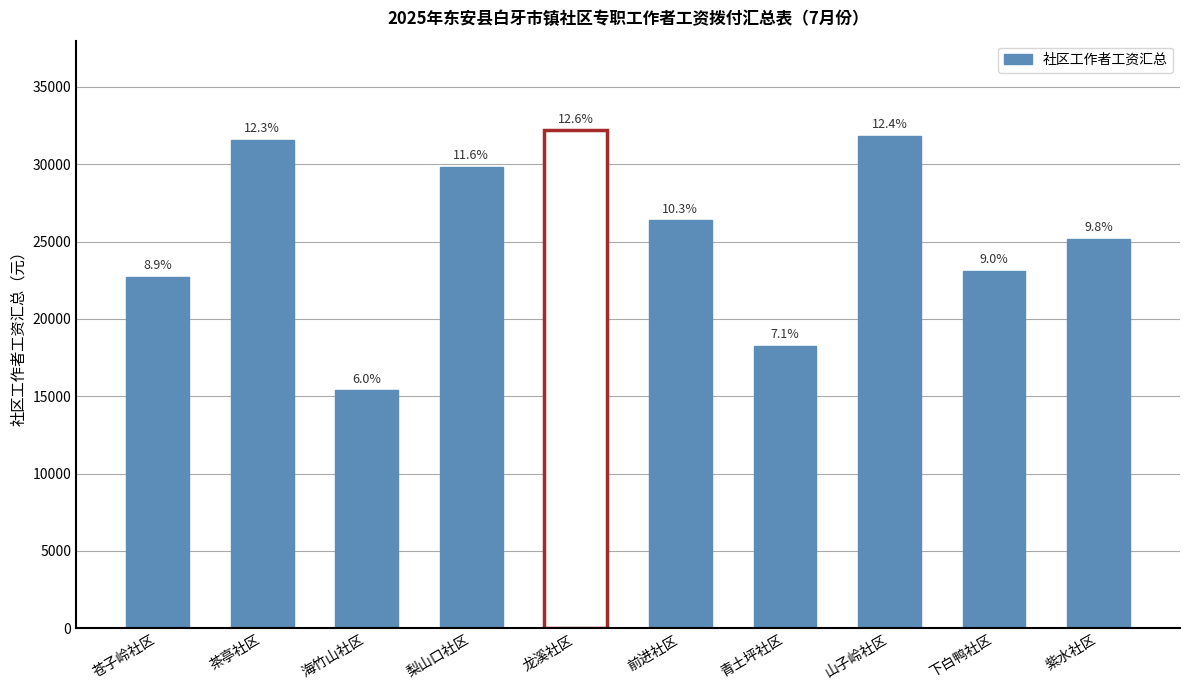

Are the bars horizontal?

No